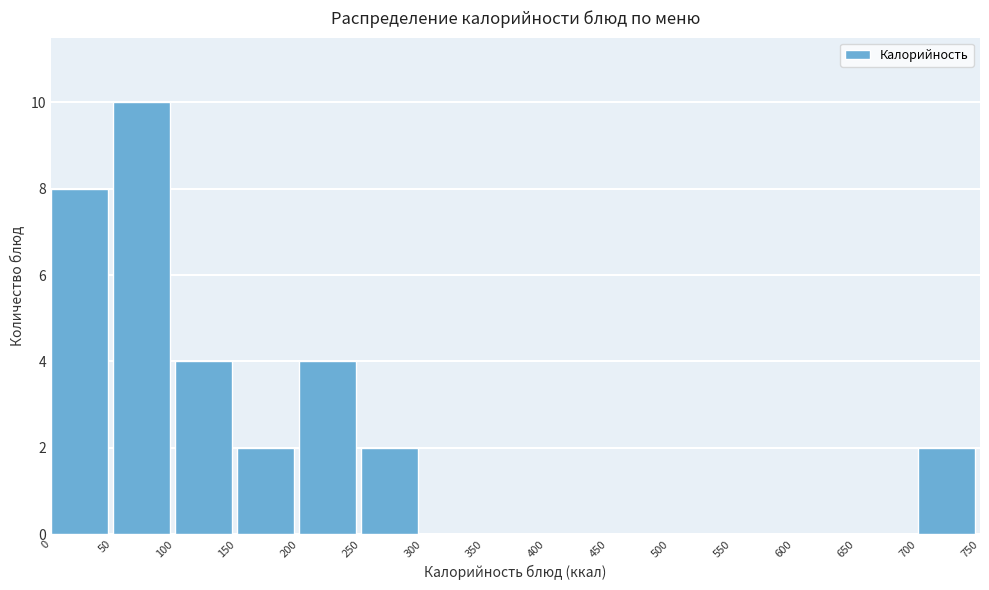

Reading left to right, transcribe this chart: for each bar, give the range it covers on the x-axis and its height. The values are not printed on the chart, so give them approximately, as read against the axis.

0 to 50: 8
50 to 100: 10
100 to 150: 4
150 to 200: 2
200 to 250: 4
250 to 300: 2
300 to 350: 0
350 to 400: 0
400 to 450: 0
450 to 500: 0
500 to 550: 0
550 to 600: 0
600 to 650: 0
650 to 700: 0
700 to 750: 2